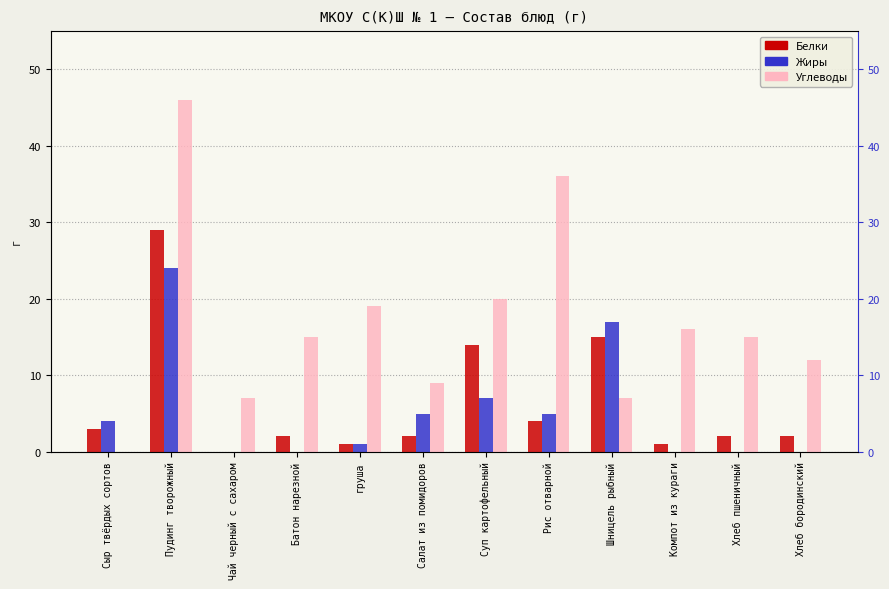

At which label does Углеводы reach its peak?

Пудинг творожный